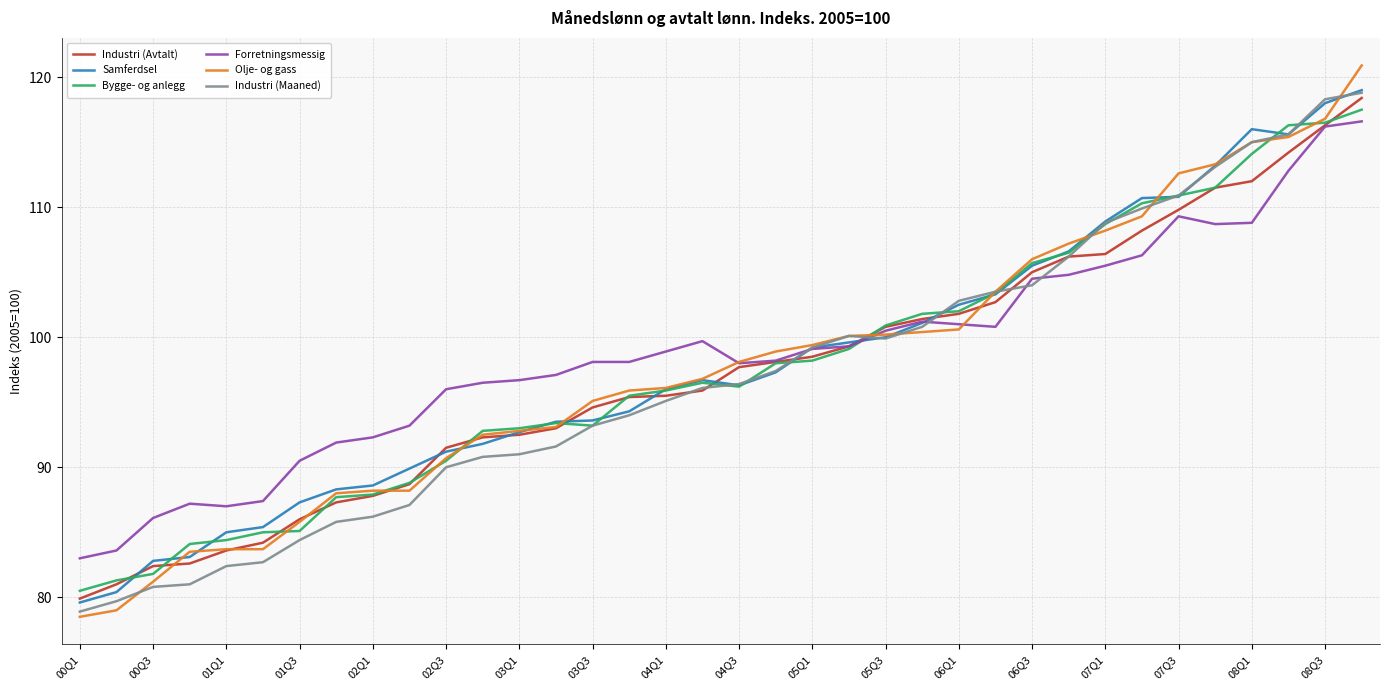

Which series has the largest range (max minus min)?

Olje- og gass